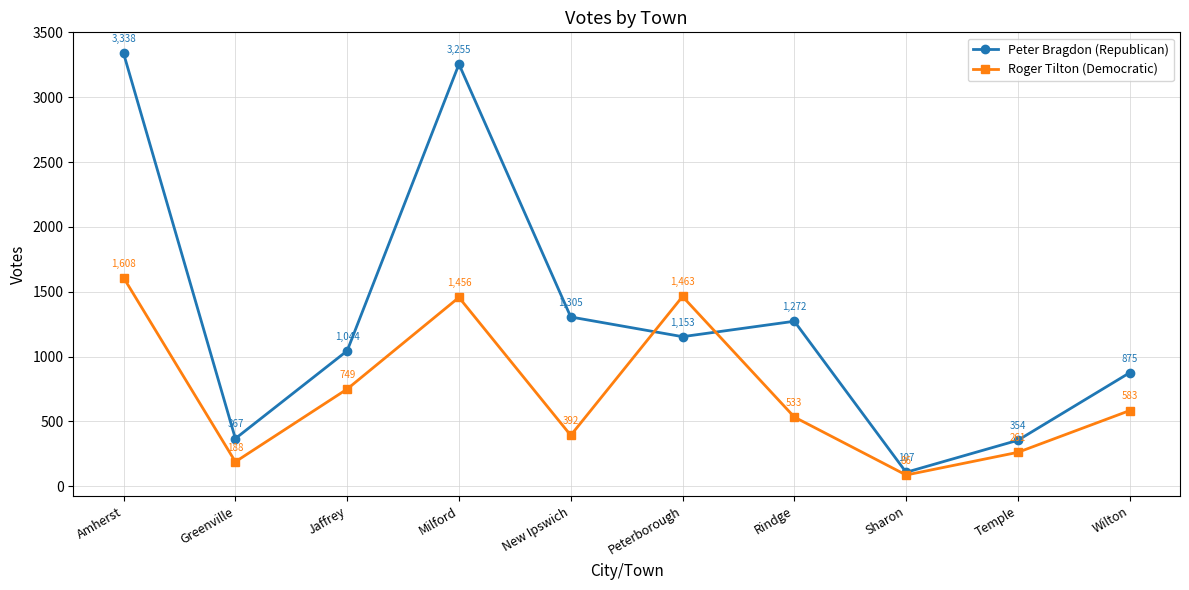

Where does the Roger Tilton (Democratic) series first go above 583?

Amherst